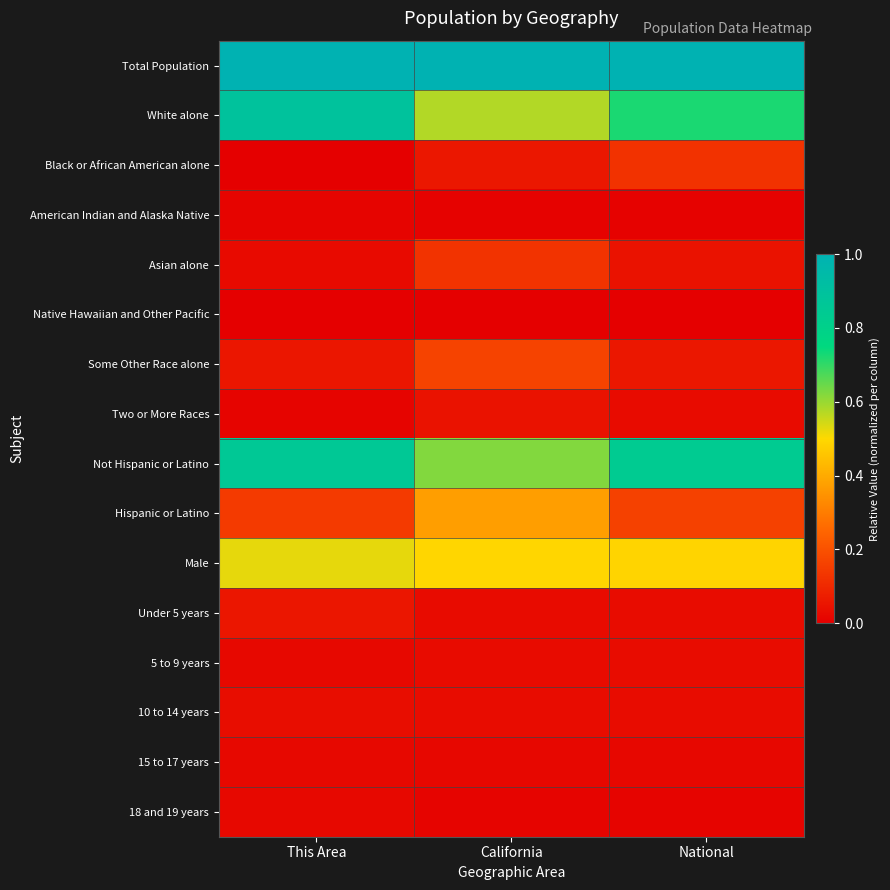

How many distinct data groups are displayed?

16